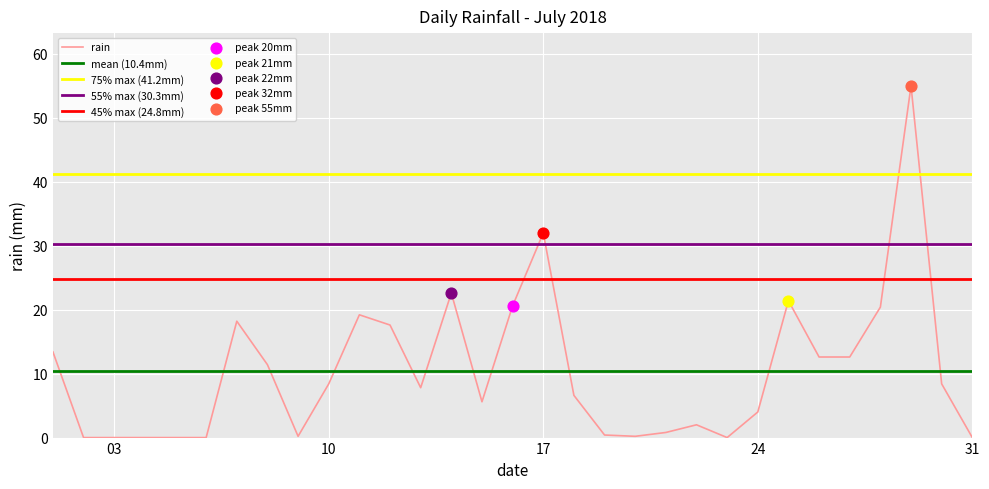

Approximately how many times larger is the value at 2018-07-15 compared to 2018-07-16?

0.3